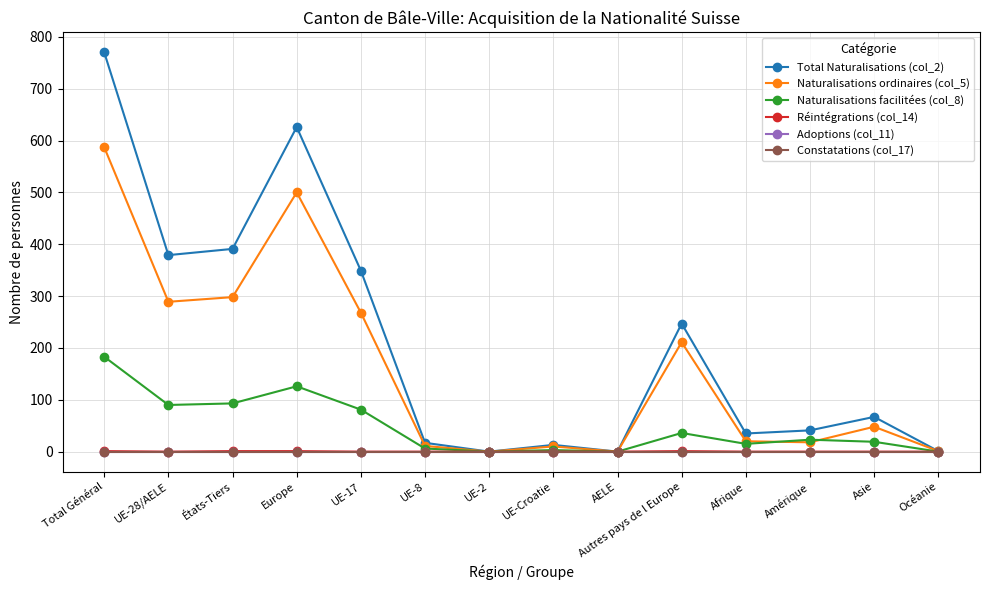

What is the value of the Naturalisations facilitées (col_8) point at the 13th from the left?

19